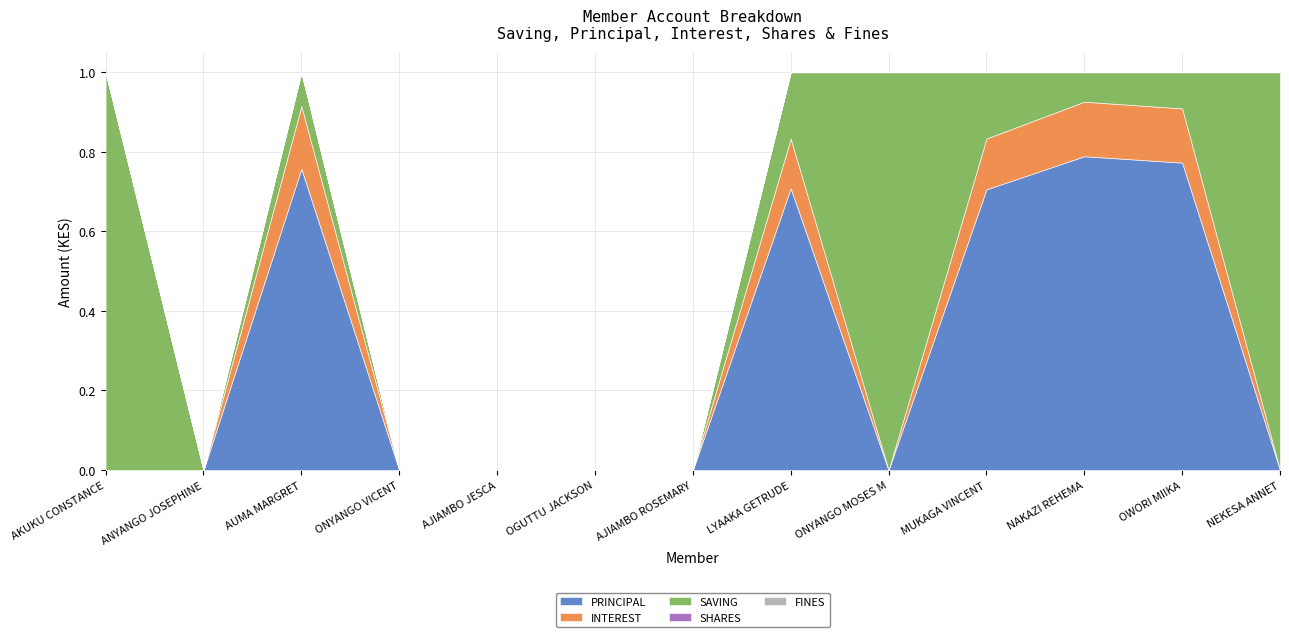

What is the label of the 8th point from the left?

LYAAKA GETRUDE